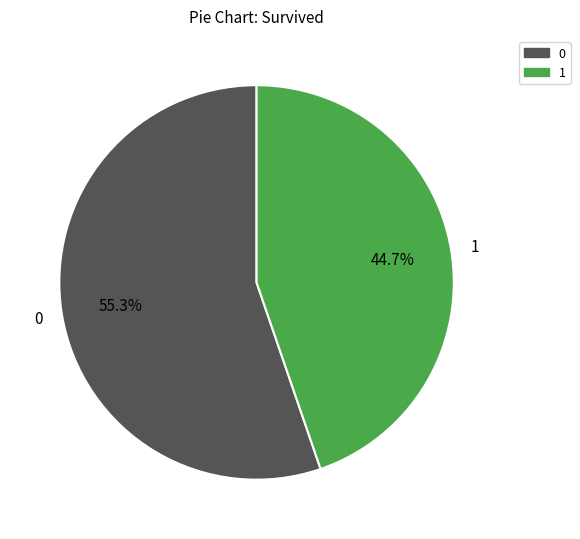

To the nearest percent, what is the average slice percentage?

50%